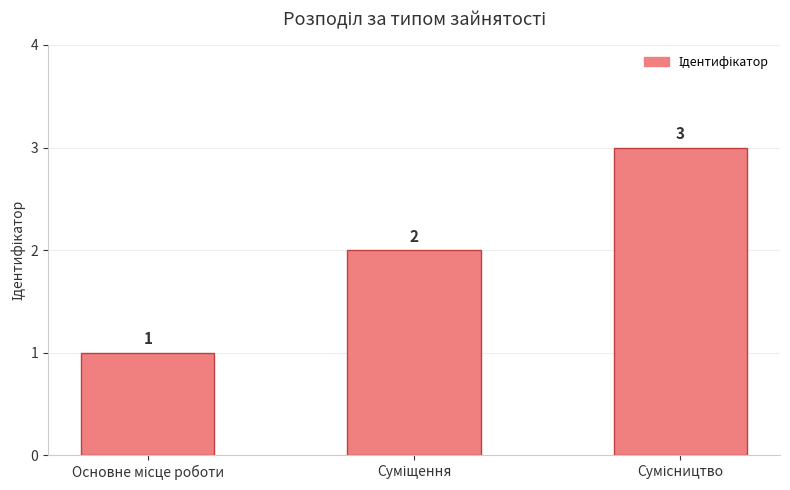

Are the bars grouped side by side (vs. stacked)?

No